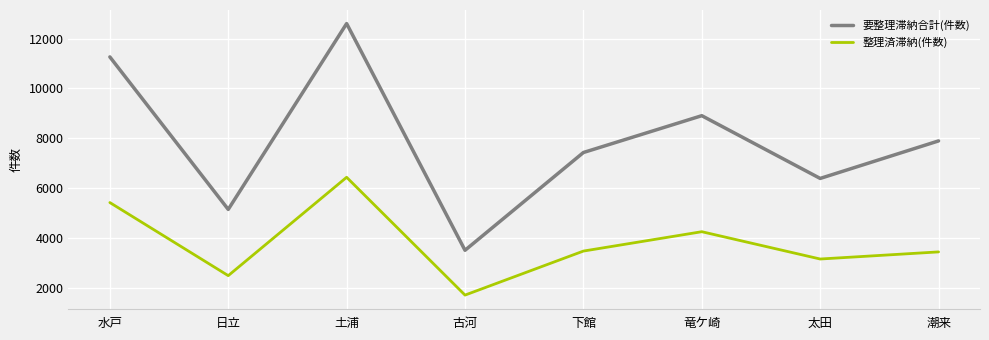

At which label does 要整理滞納合計(件数) first exceed 7890?

水戸